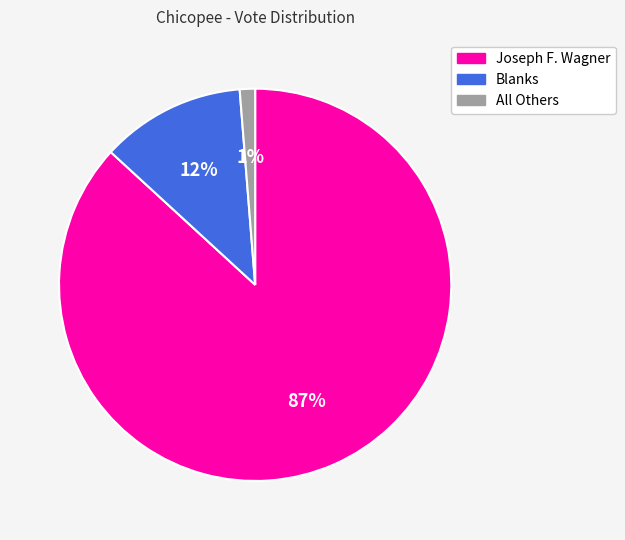

Which has a higher value, Blanks or Joseph F. Wagner?

Joseph F. Wagner